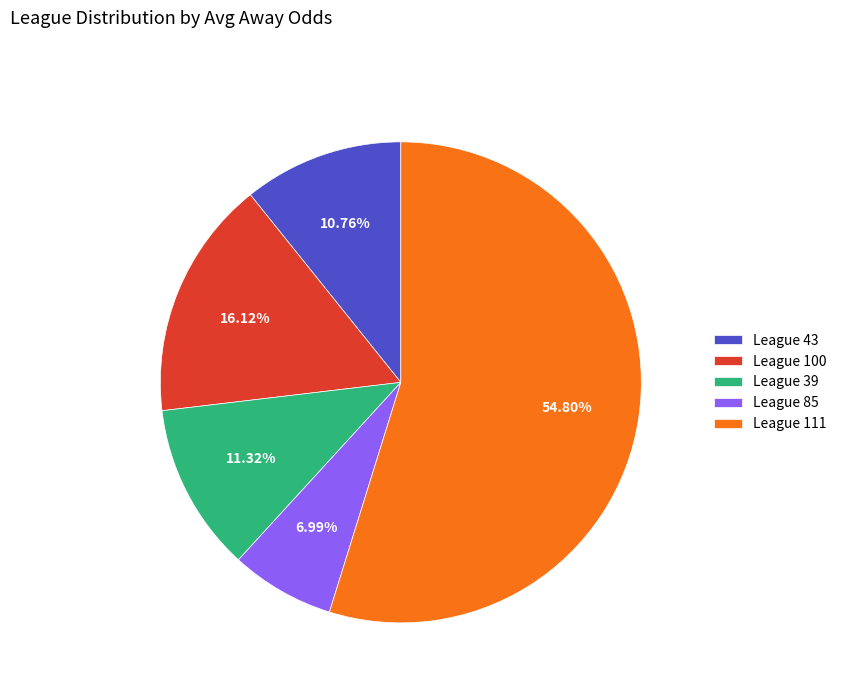

Rank the categories by value from lowest to highest.

League 85, League 43, League 39, League 100, League 111